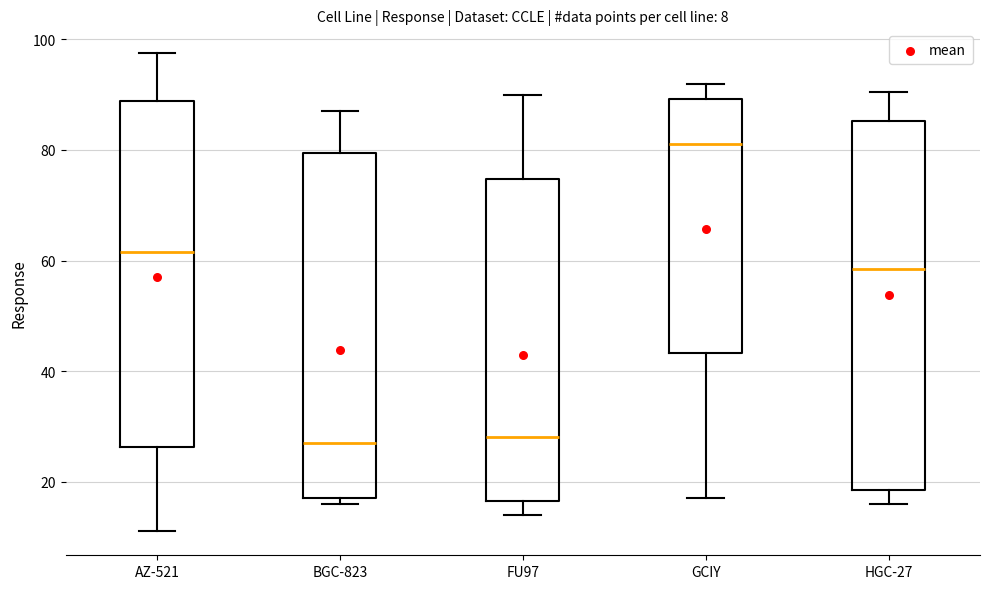

Comparing the boxes themselves (not the whiskers), which one is the tallest?

HGC-27